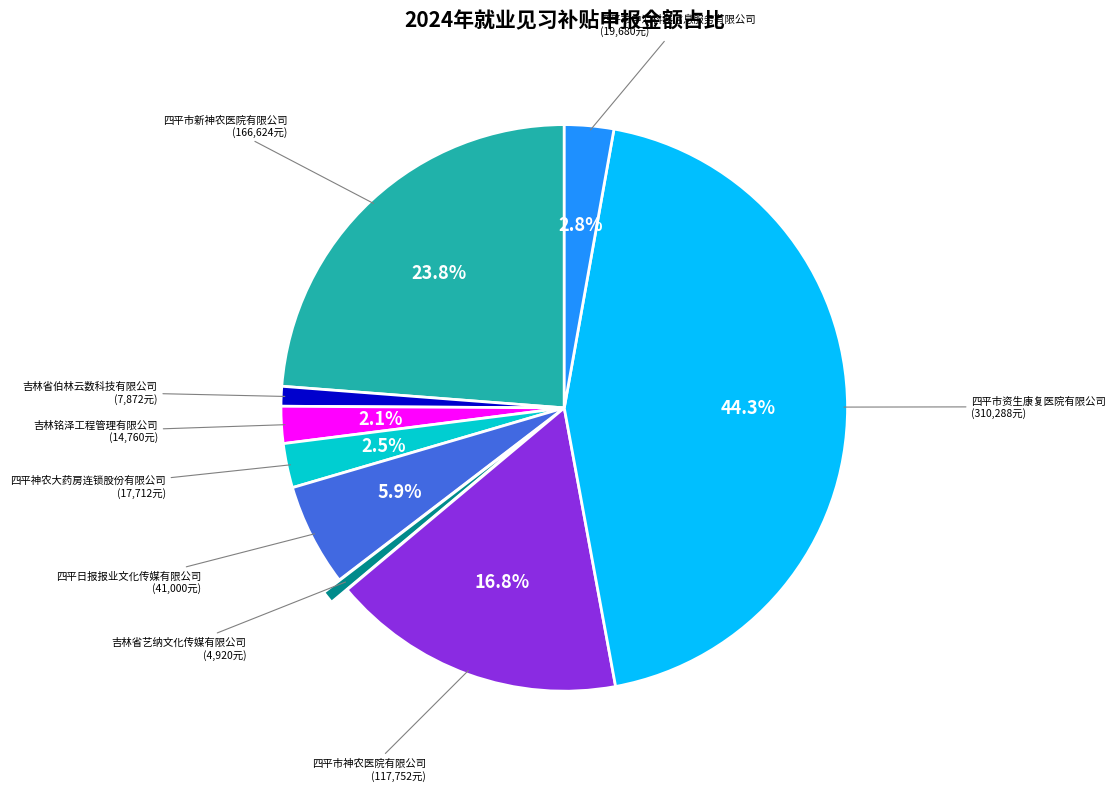

Is there a majority slice in this chart?

No